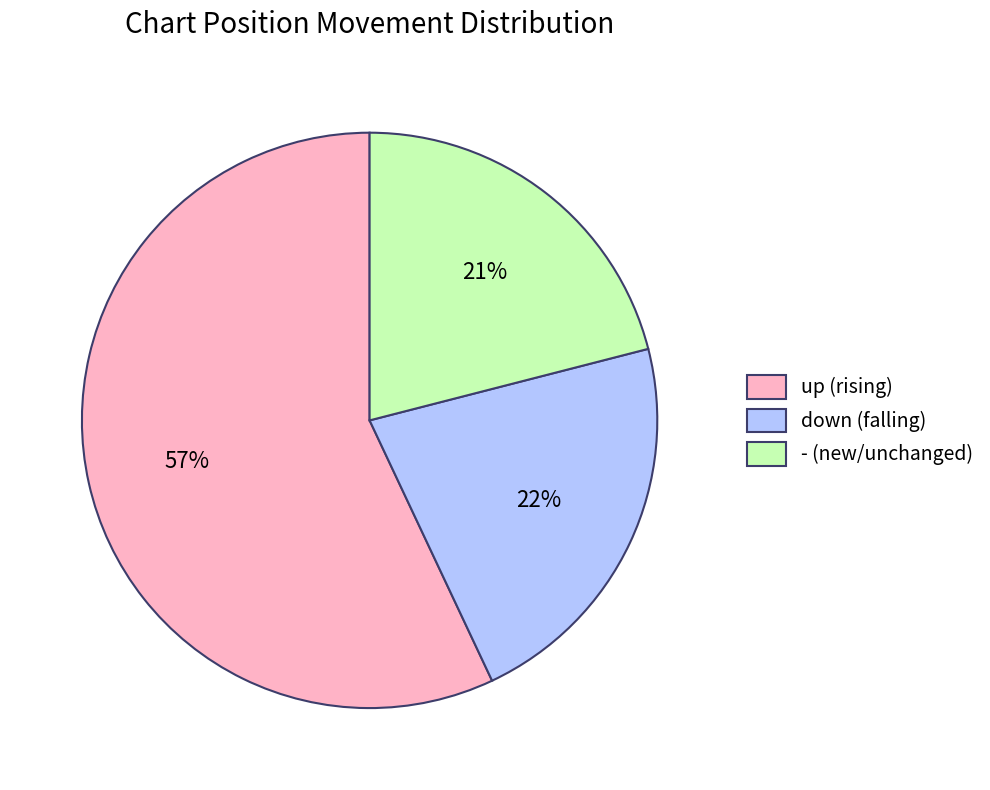

Which has a higher value, down or -?

down